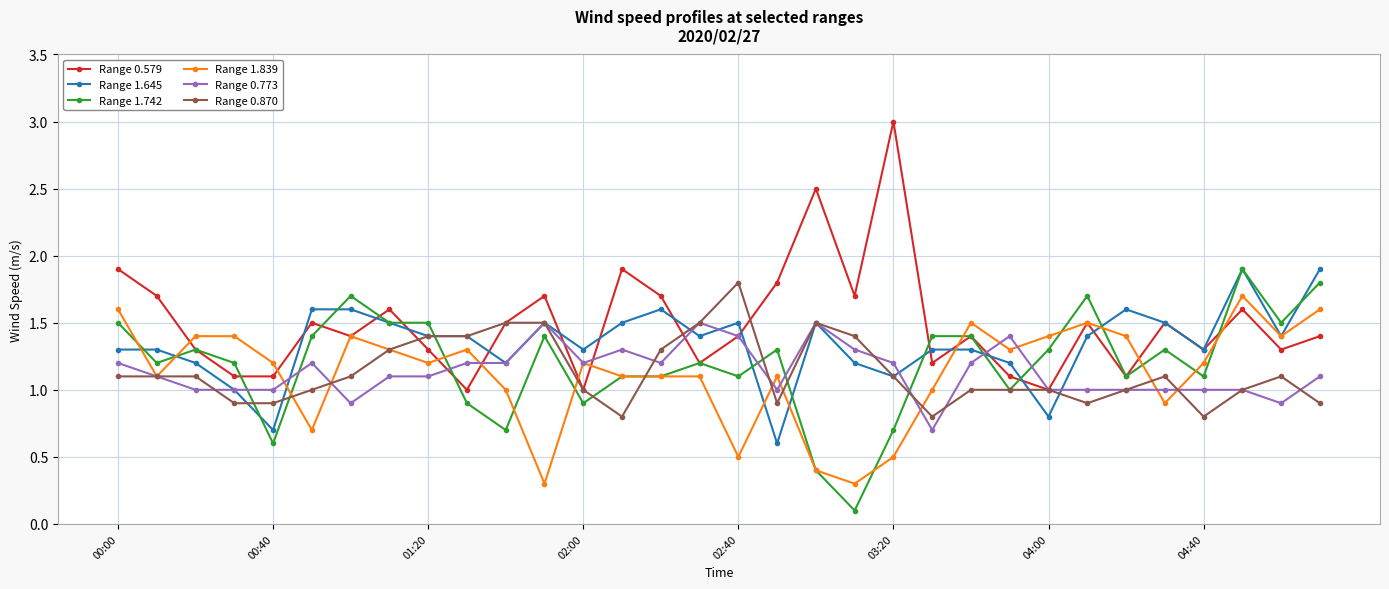

What is the highest value of the Range 0.773 series?

1.5